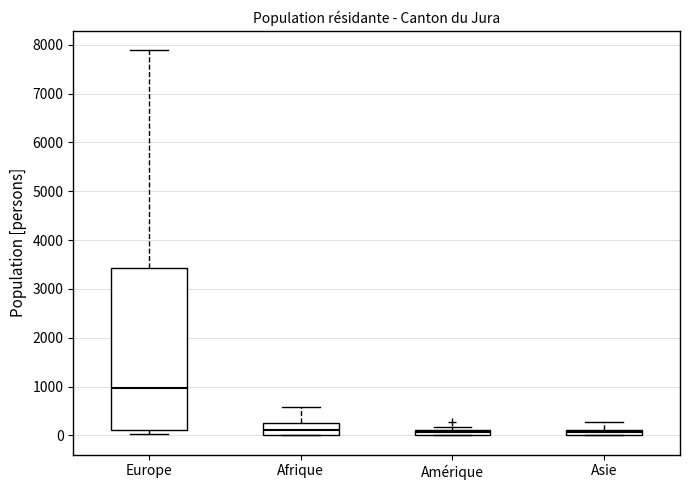

Where is the upper edge of the box for Amérique on the y-axis? The values are not printed on the chart, so give them approximately, as read against the axis.

100